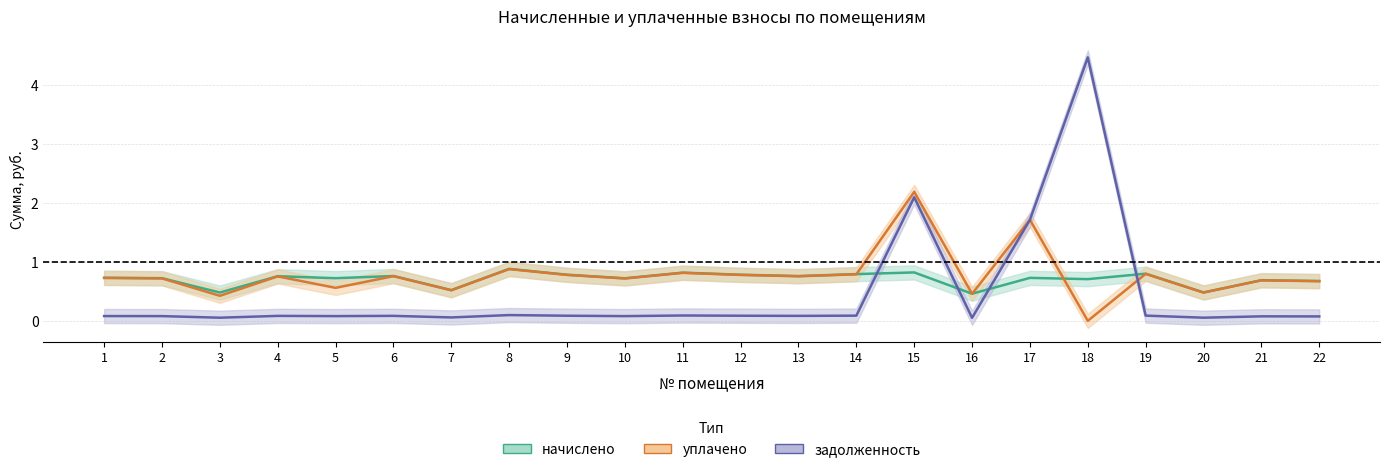

Reading left to right, what are all the values shown in this chart?

начислено: 1=0.7	2=0.7	3=0.5	4=0.8	5=0.7	6=0.8	7=0.5	8=0.9	9=0.8	10=0.7	11=0.8	12=0.8	13=0.8	14=0.8	15=0.8	16=0.5	17=0.7	18=0.7	19=0.8	20=0.5	21=0.7	22=0.7
уплачено: 1=0.7	2=0.7	3=0.4	4=0.8	5=0.6	6=0.8	7=0.5	8=0.9	9=0.8	10=0.7	11=0.8	12=0.8	13=0.8	14=0.8	15=2.2	16=0.5	17=1.7	18=0.0	19=0.8	20=0.5	21=0.7	22=0.7
задолженность: 1=0.1	2=0.1	3=0.1	4=0.1	5=0.1	6=0.1	7=0.1	8=0.1	9=0.1	10=0.1	11=0.1	12=0.1	13=0.1	14=0.1	15=2.1	16=0.1	17=1.7	18=4.5	19=0.1	20=0.1	21=0.1	22=0.1